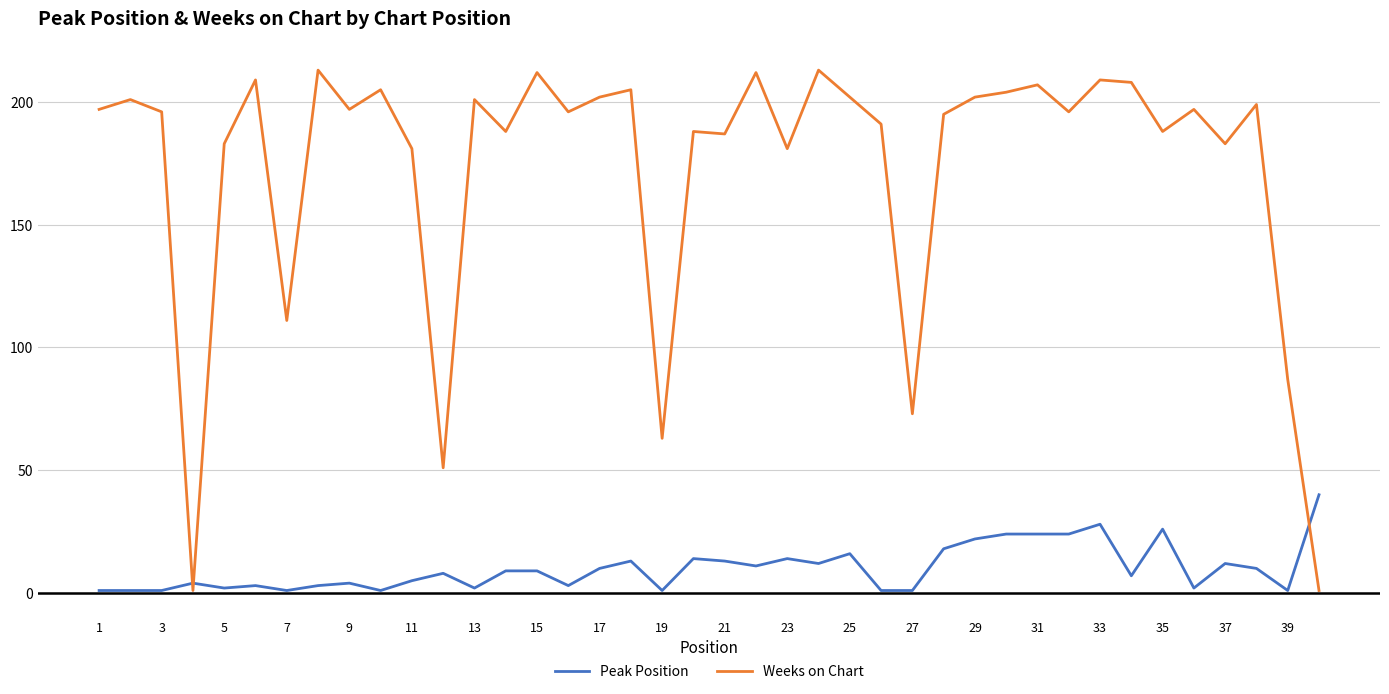

After their last crossing, which series has the higher values: Weeks on Chart or Peak Position?

Peak Position